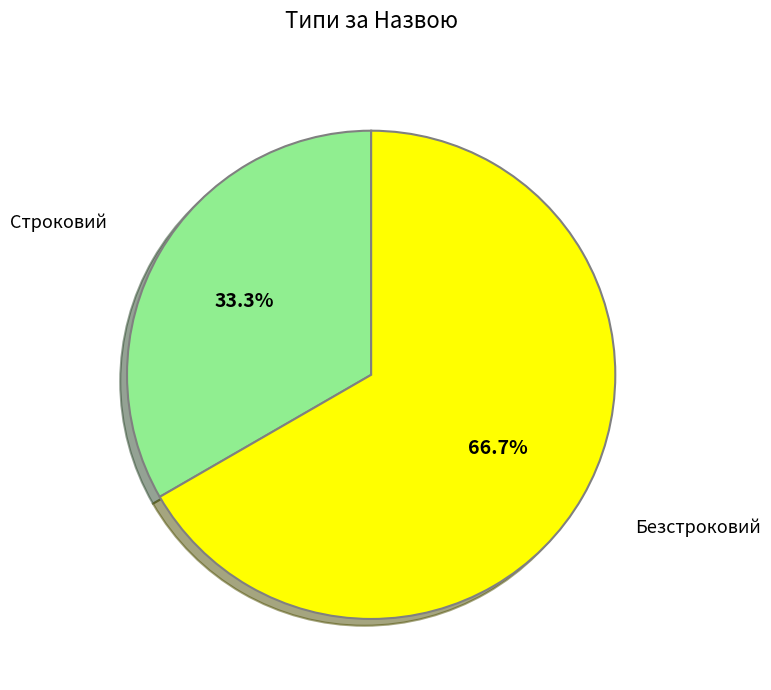

What percentage is the Строковий slice, to the nearest percent?

33%